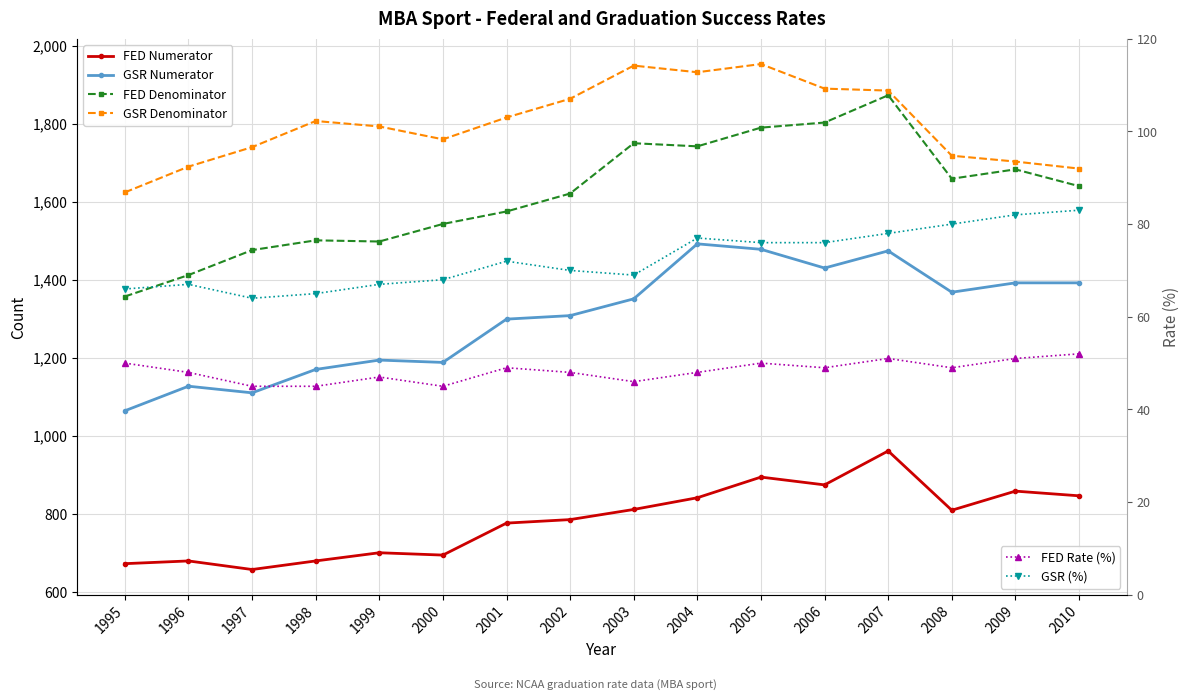

What is the highest value of the FED Rate (%) series?

52